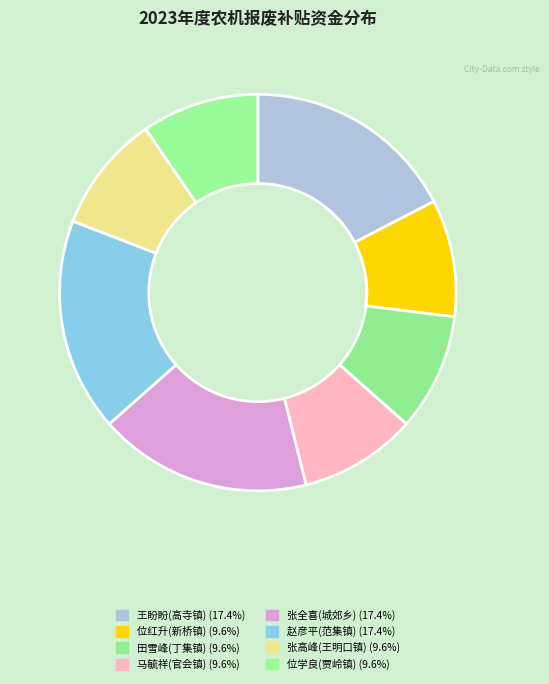

Is there a majority slice in this chart?

No